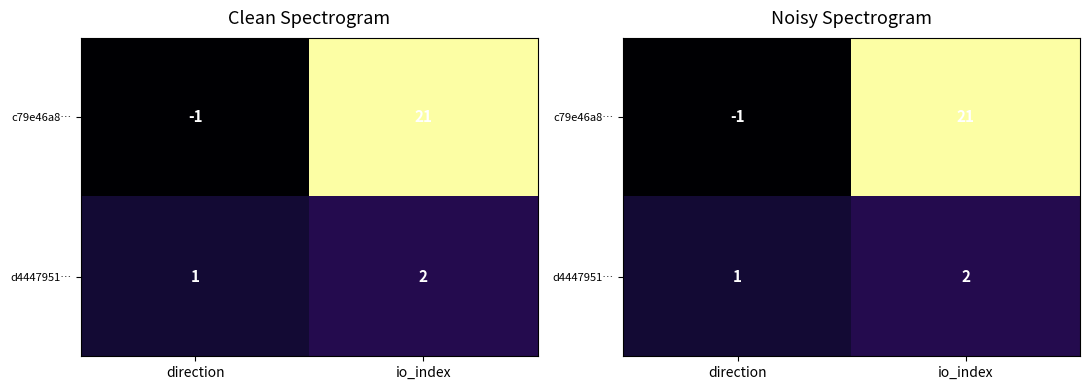

Count the number of categories in the chart.

2